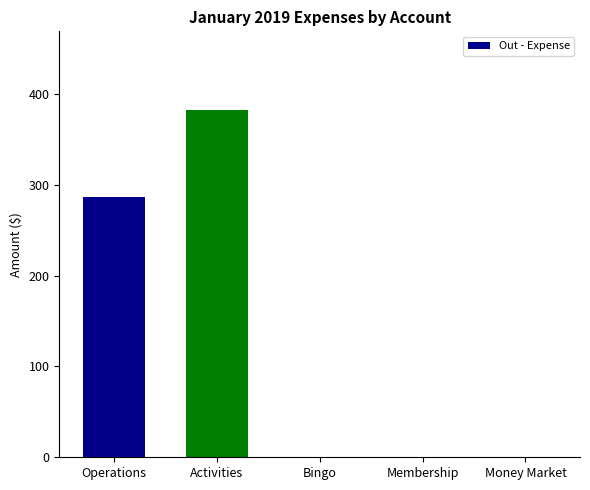

Count the number of data series in this chart.

1